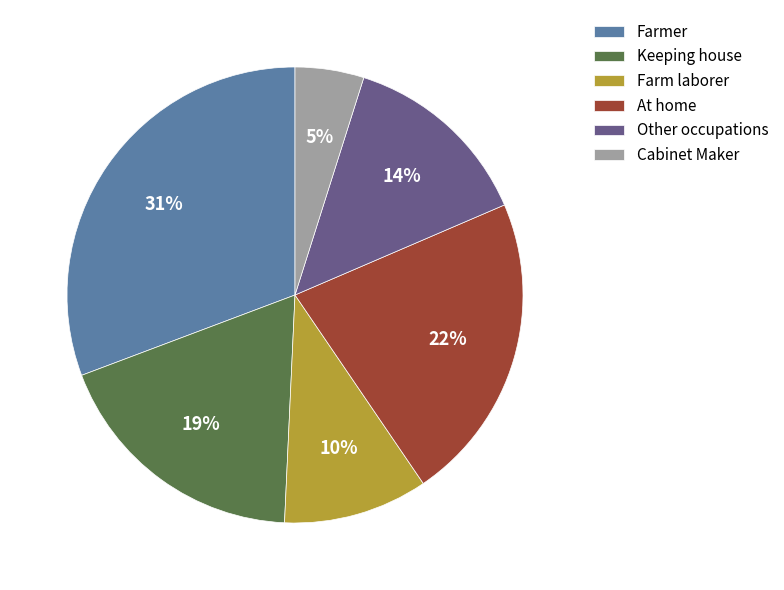

How many slices are in this pie chart?

6